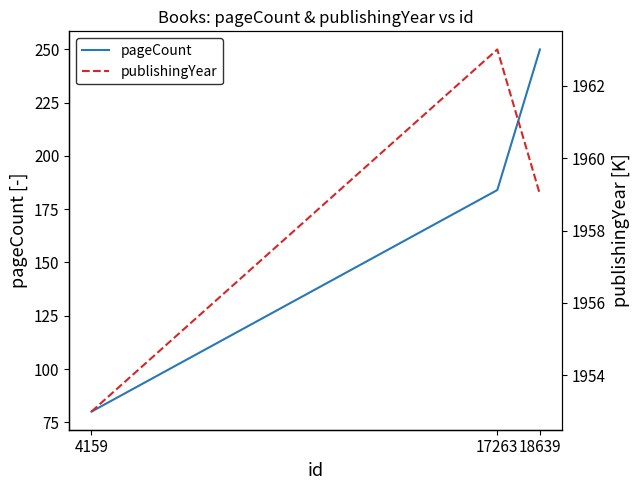

How many data points in publishingYear are above 1959?

1